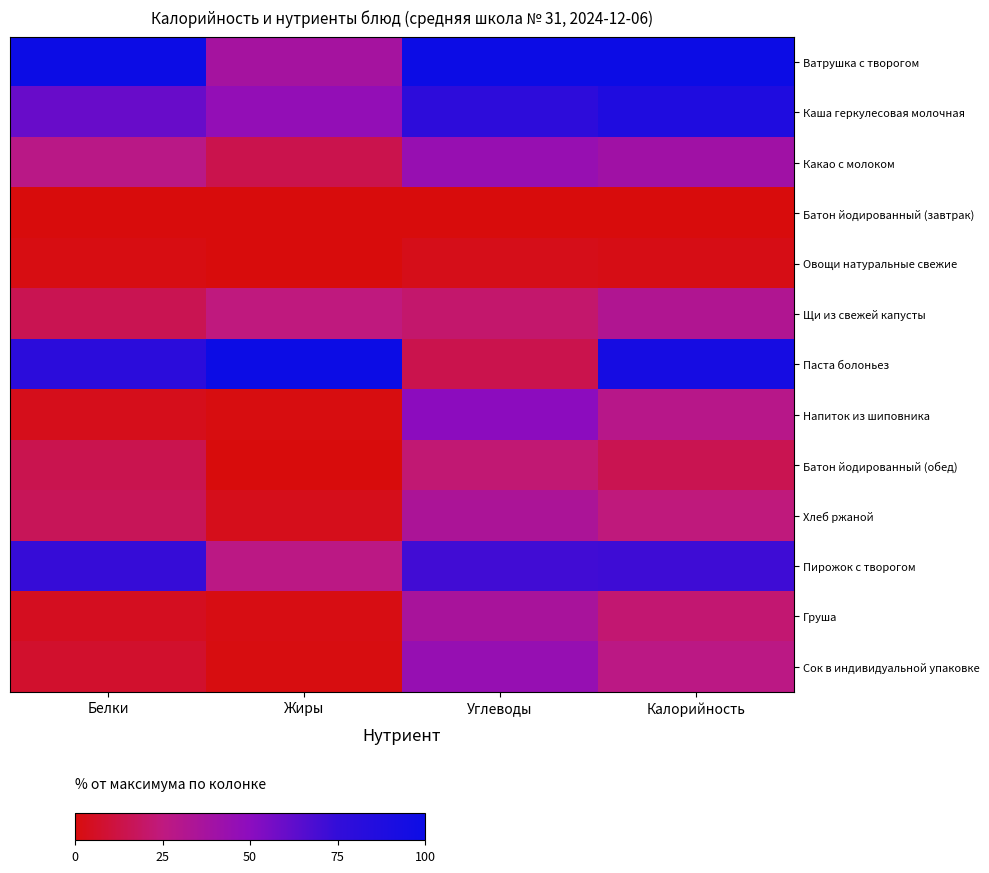

How many series are shown in this chart?

13